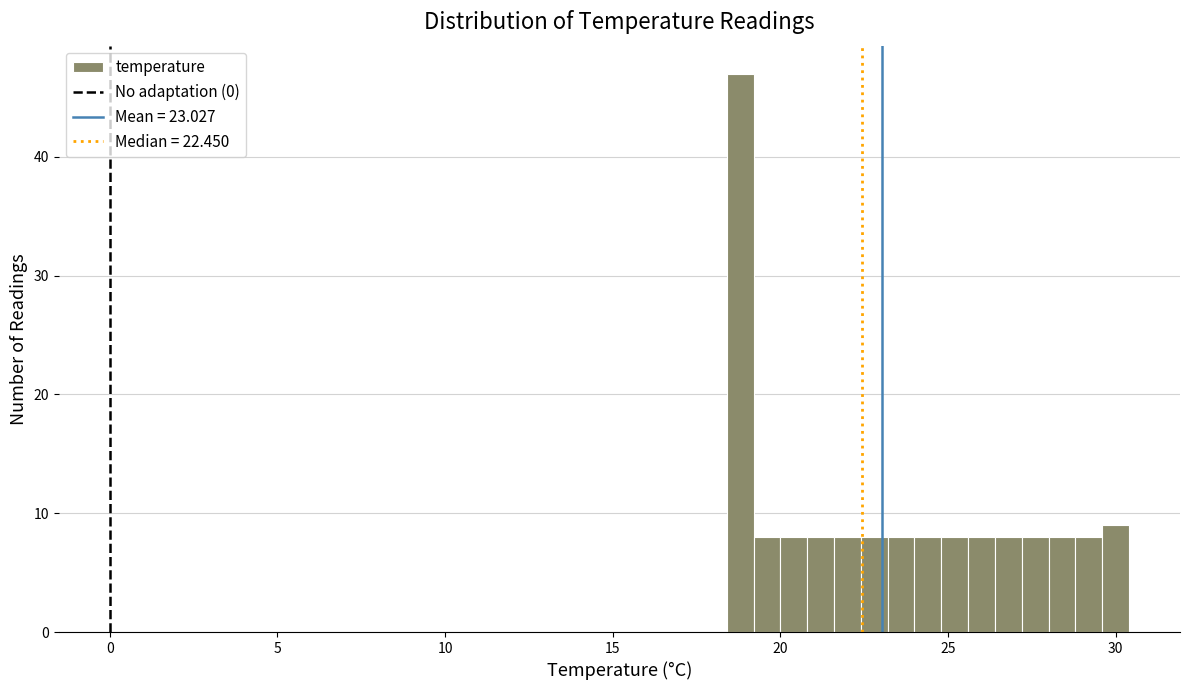

Read against the x-axis, roughly where is the centre of the tallest bar?

19.0